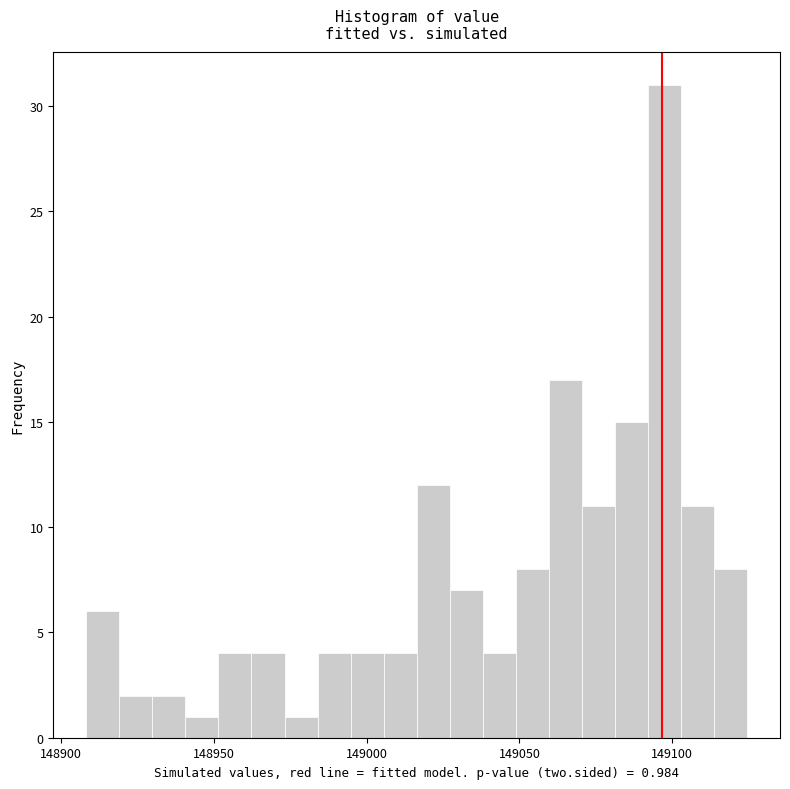

Read against the x-axis, roughly where is the centre of the tallest bar?

149095